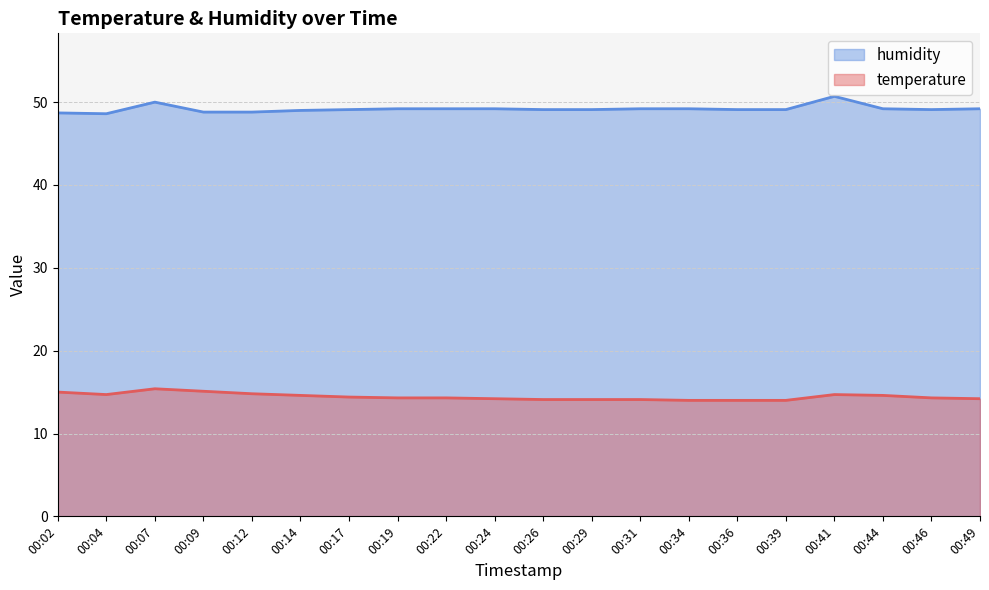

How many series are shown in this chart?

2